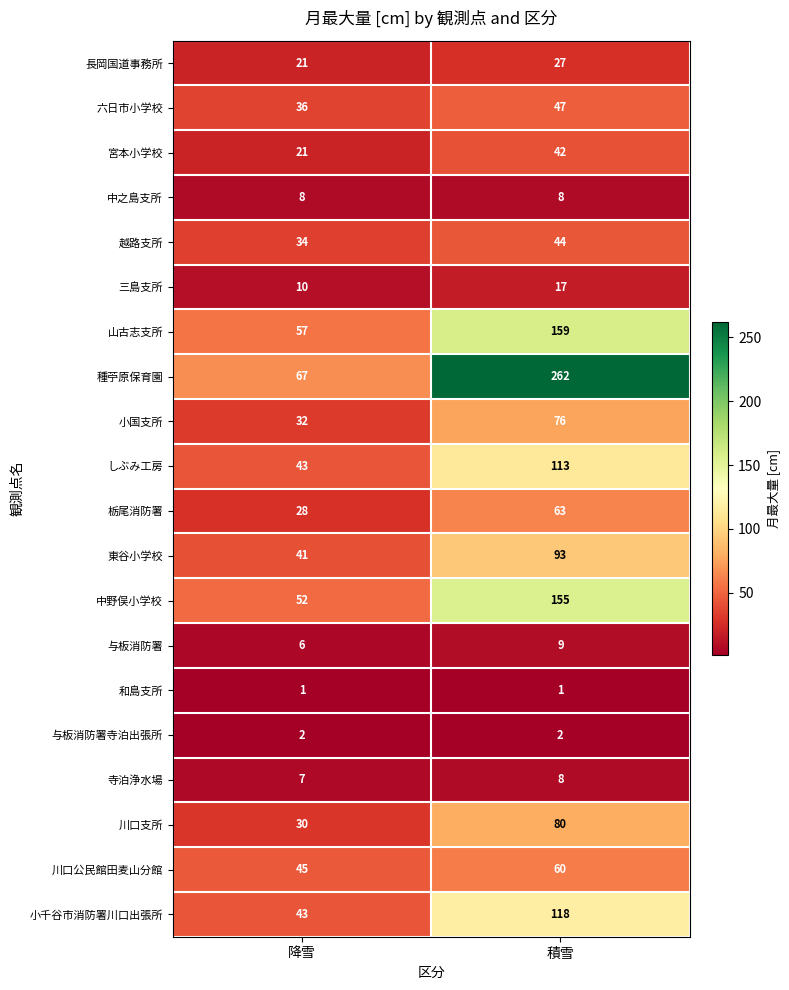

Read the 栃尾消防署 value at 降雪.

28